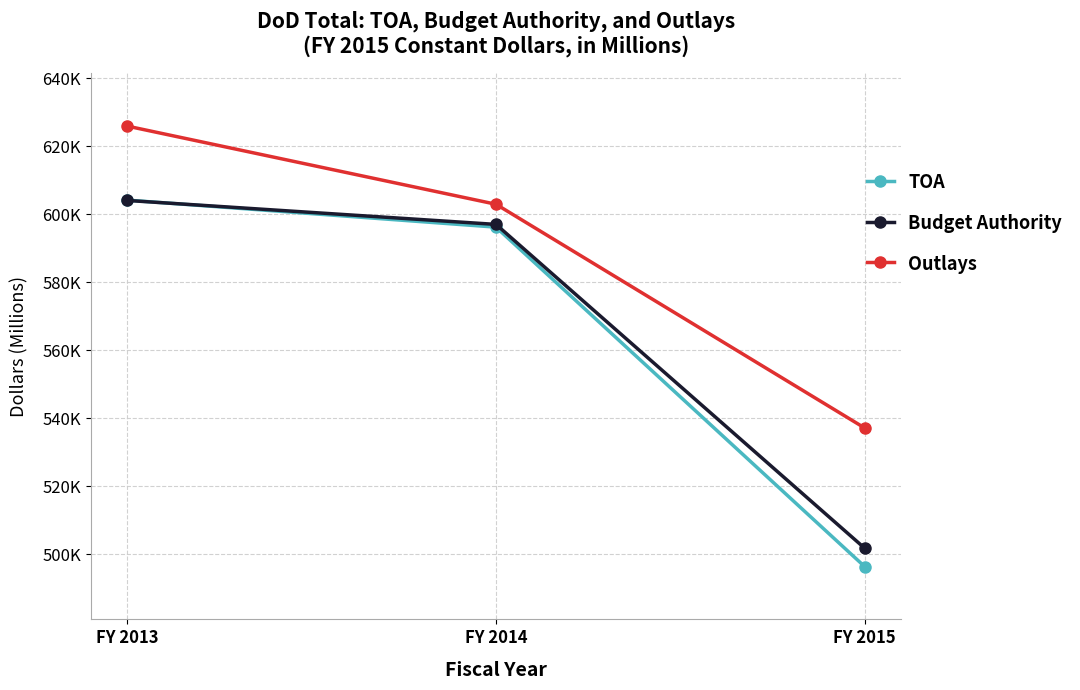

What is the value of the Budget Authority point at the 2nd from the left?

597008